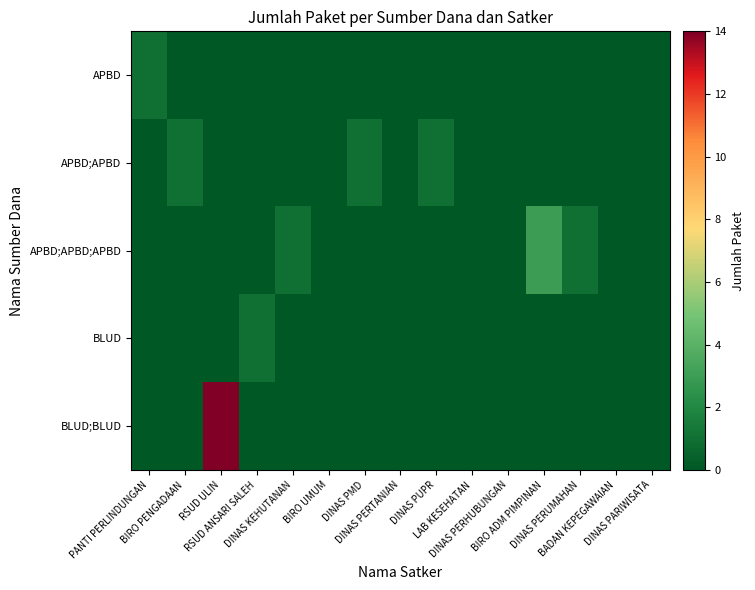

Between BIRO UMUM and DINAS PUPR, which series saw the biggest shift?

APBD;APBD